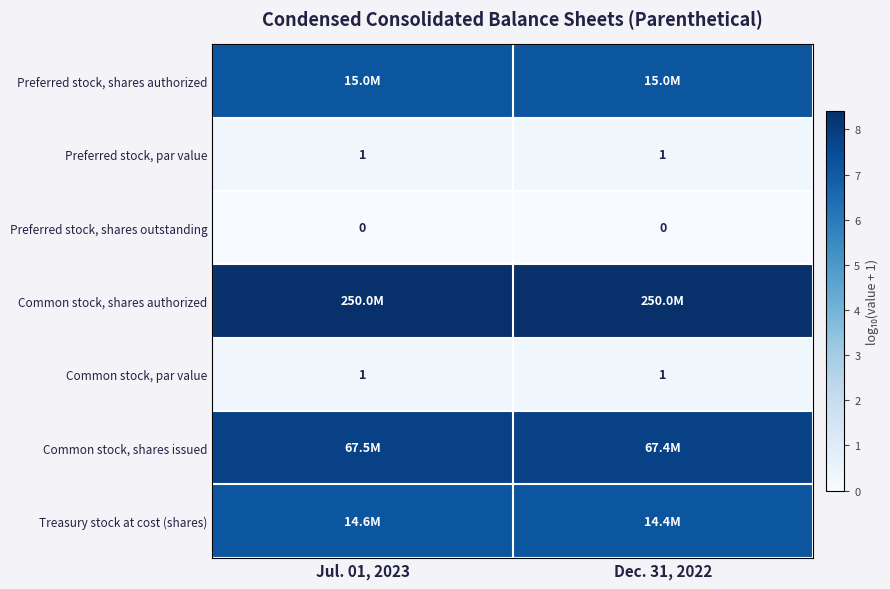

Is the value of Preferred stock, par value at Jul. 01, 2023 greater than the value of Preferred stock, shares outstanding at Jul. 01, 2023?

Yes